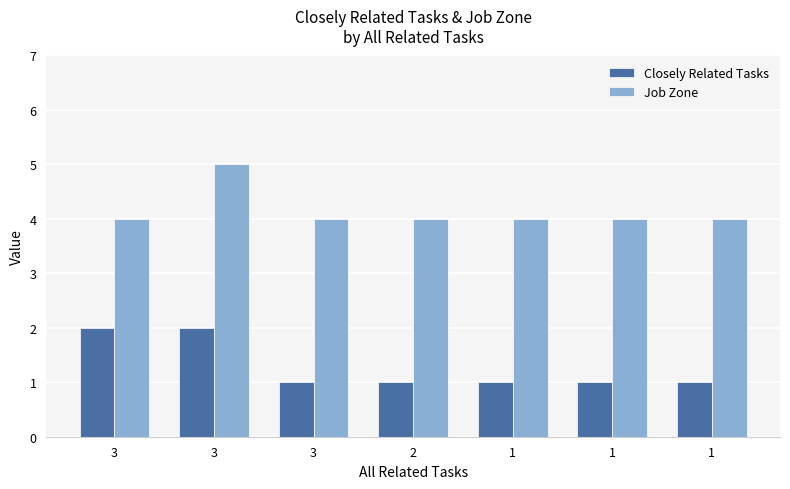

What is the difference between the Closely Related Tasks values at 3 and 2?

1